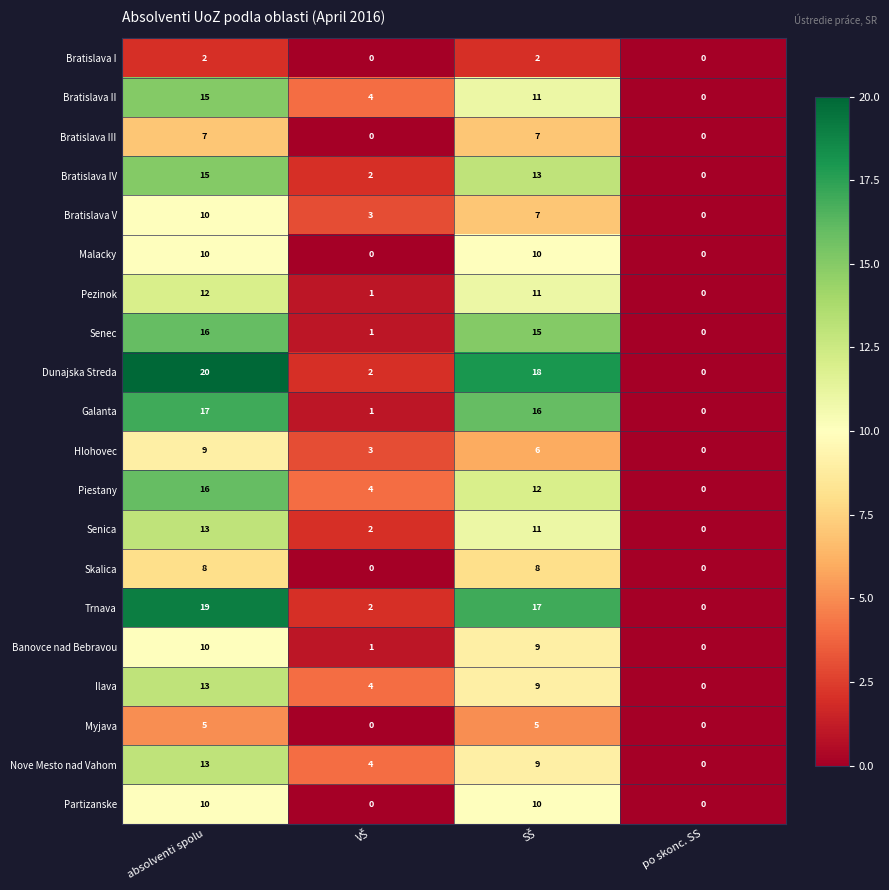

How many positive values does the Hlohovec series have?

3